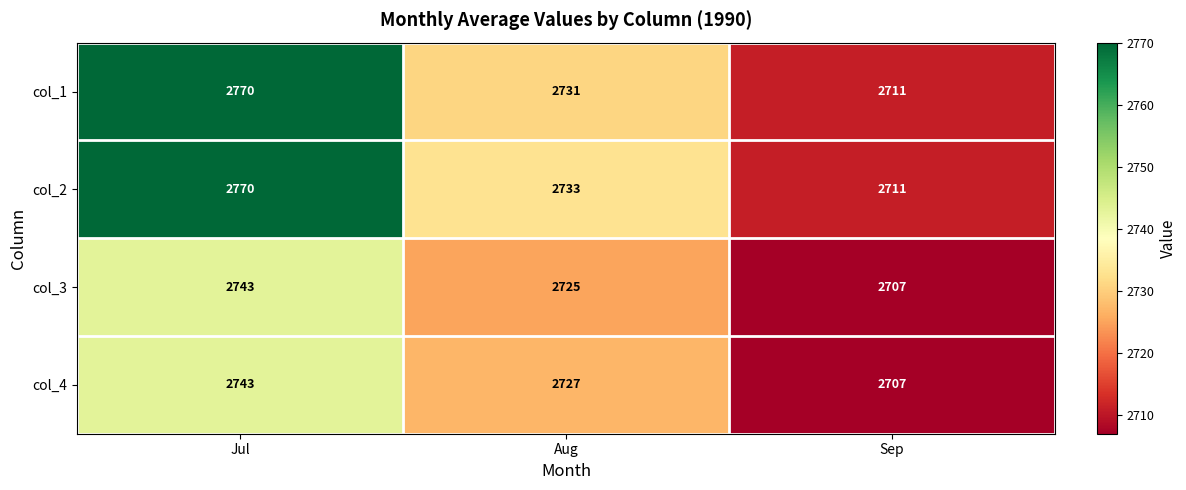

What is the average value of the col_1 series?

2737